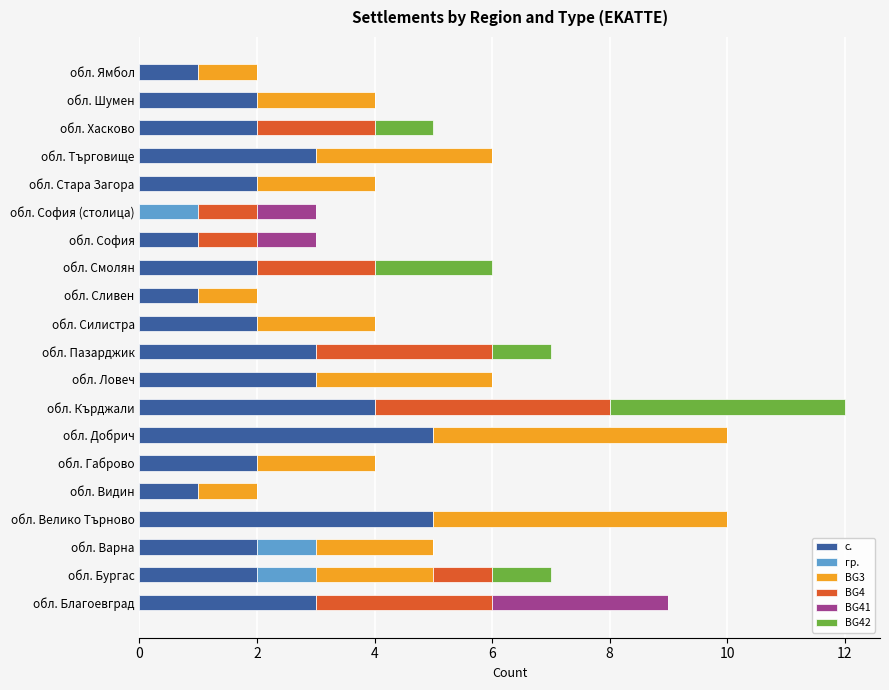

What is the sum of the с. values at обл. Ямбол and обл. Добрич?

6